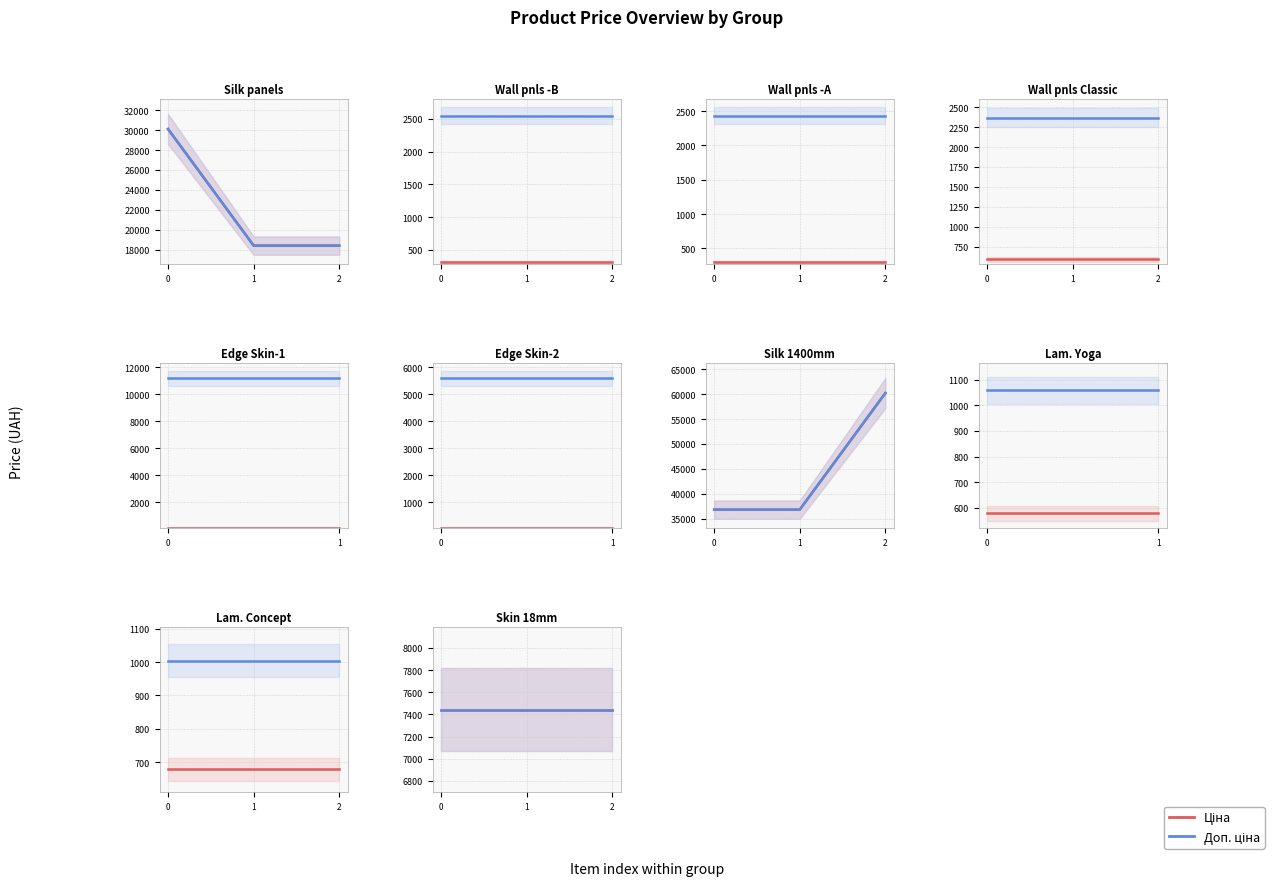

Is it true that Залишок equals 113.9 at 32?

False